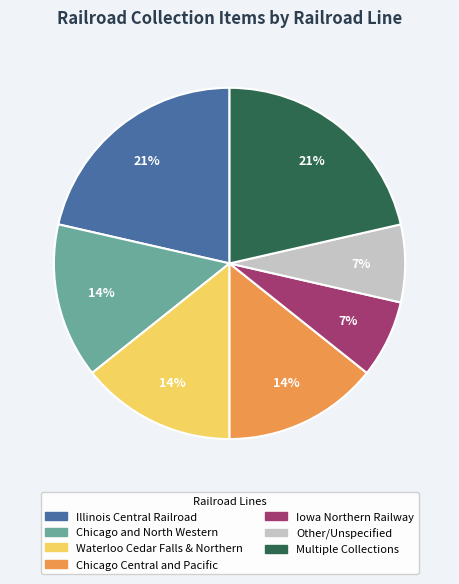

To the nearest percent, what is the average slice percentage?

14%